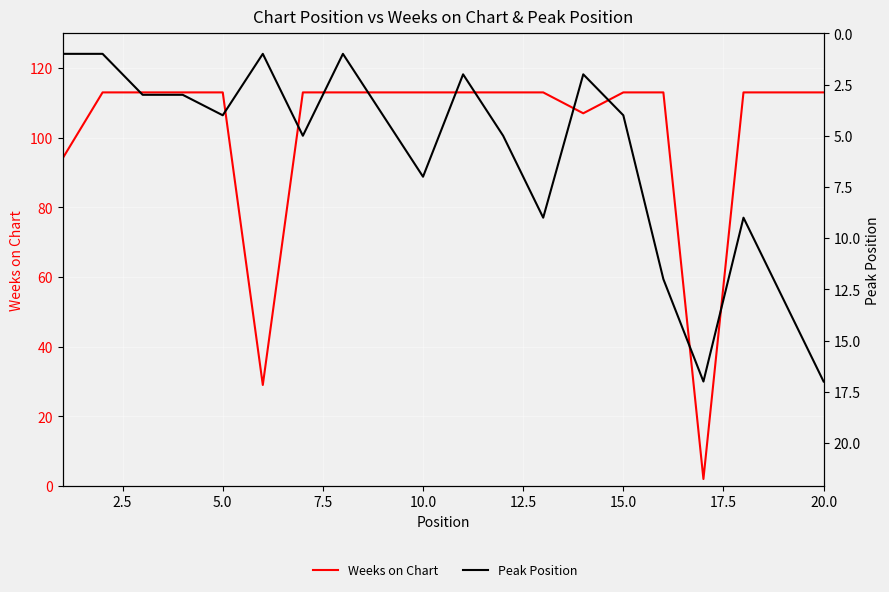

The value of Weeks on Chart at 20.0 is 113. True or false?

True